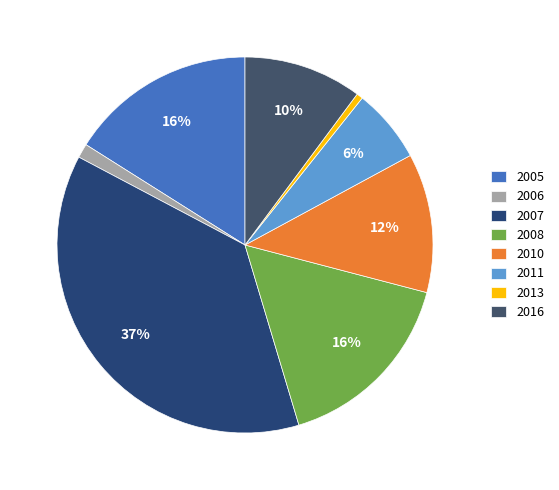

Which slice is the smallest?

2013